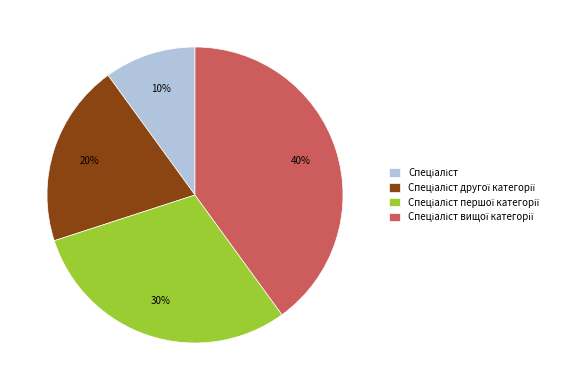

Is there any slice that represents more than half of the pie?

No